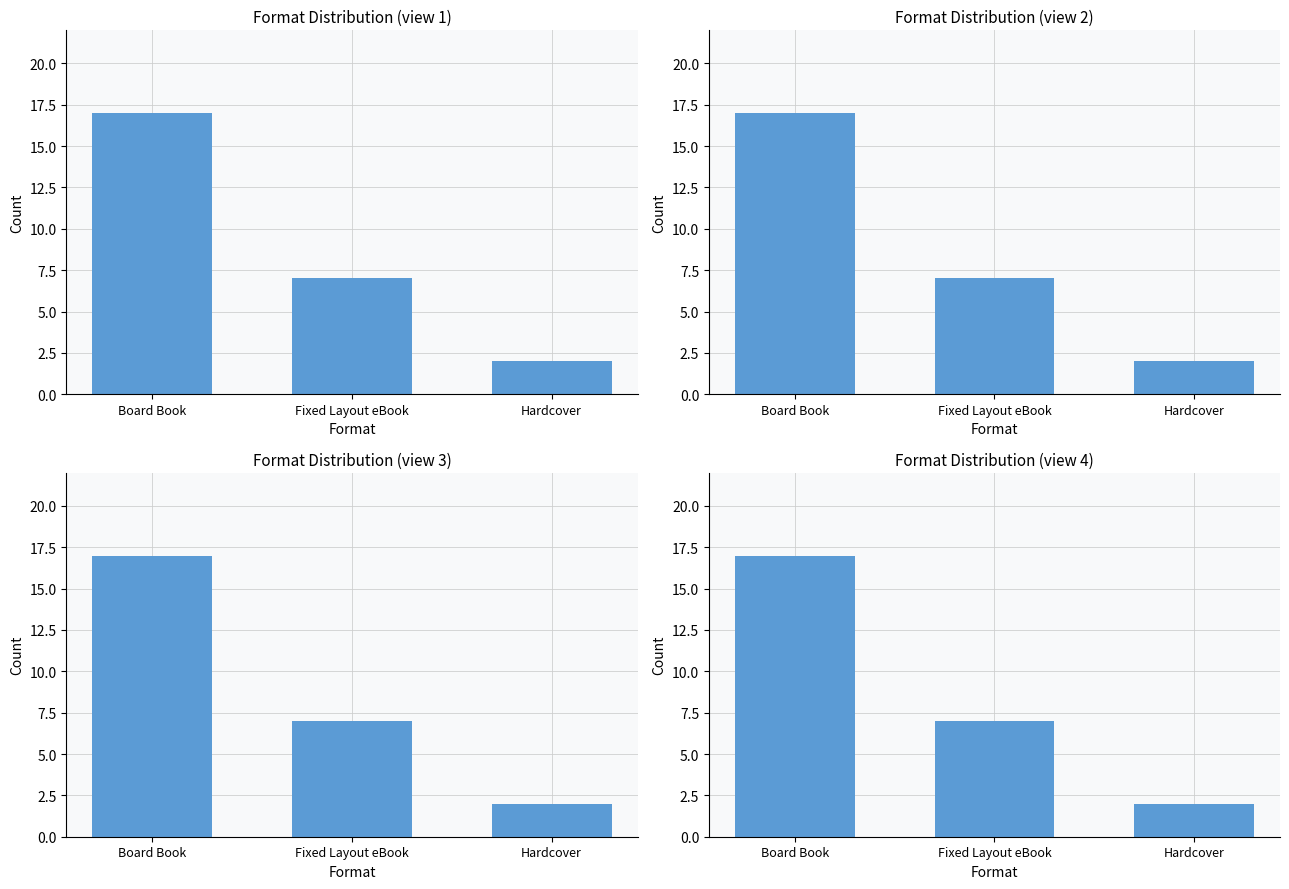

What is the change in value from Fixed Layout eBook to Hardcover?

-5